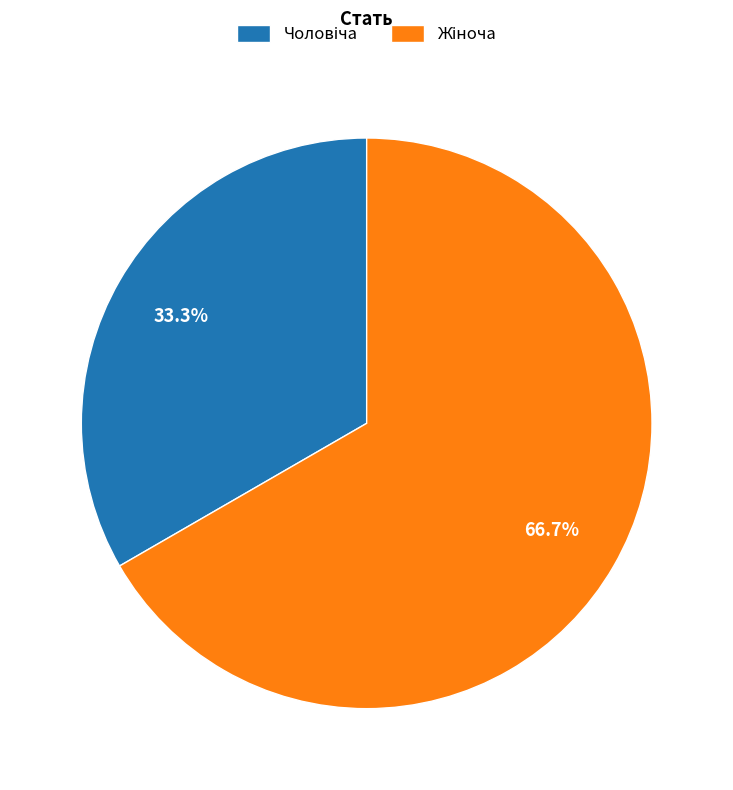

Is there any slice that represents more than half of the pie?

Yes